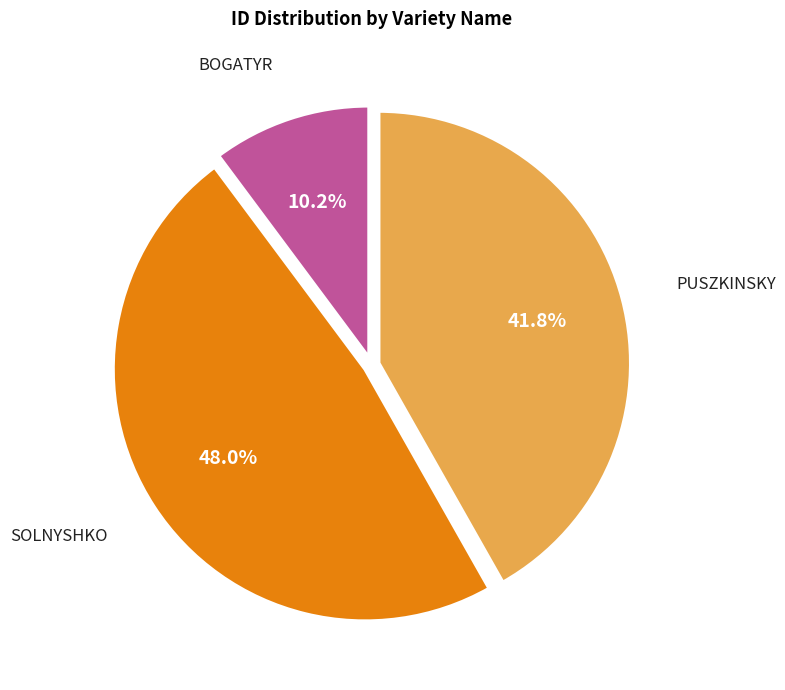

Which category has the smallest portion of the pie?

BOGATYR